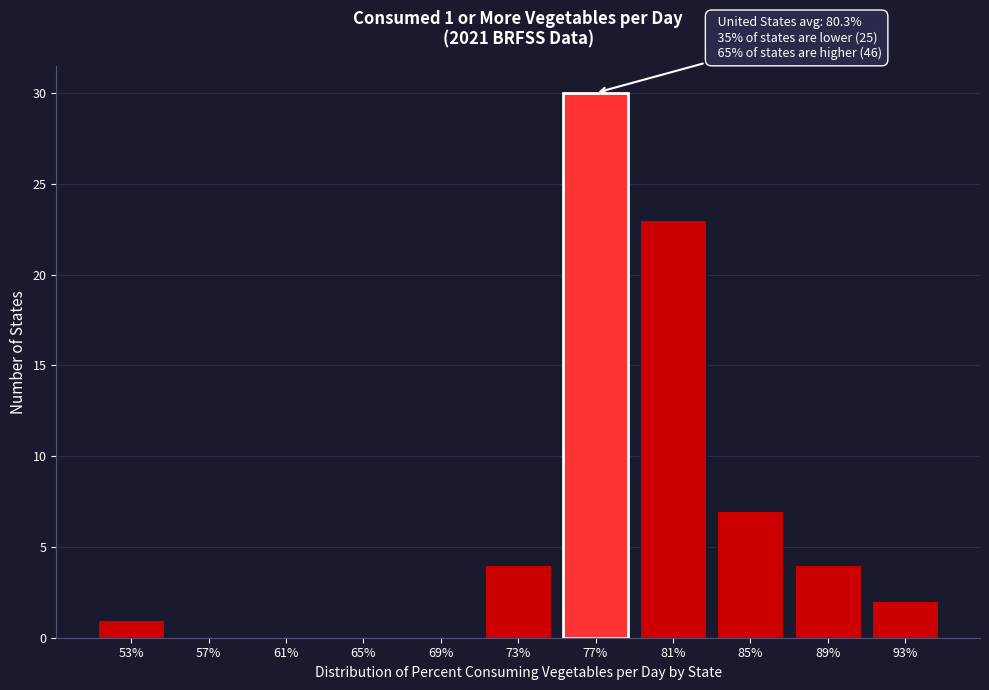

Reading left to right, transcribe all the data shown in this chart.

53%=1	57%=0	61%=0	65%=0	69%=0	73%=4	77%=30	81%=23	85%=7	89%=4	93%=2